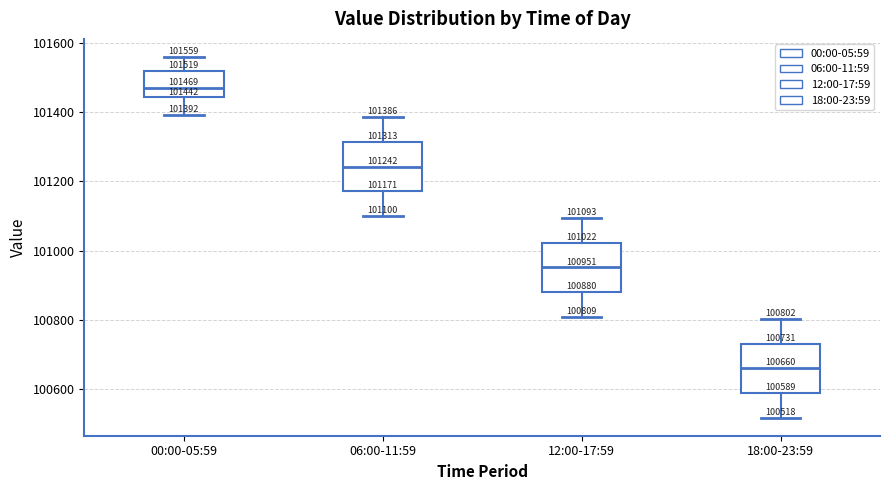

Which box has the lowest median line?

18:00-23:59